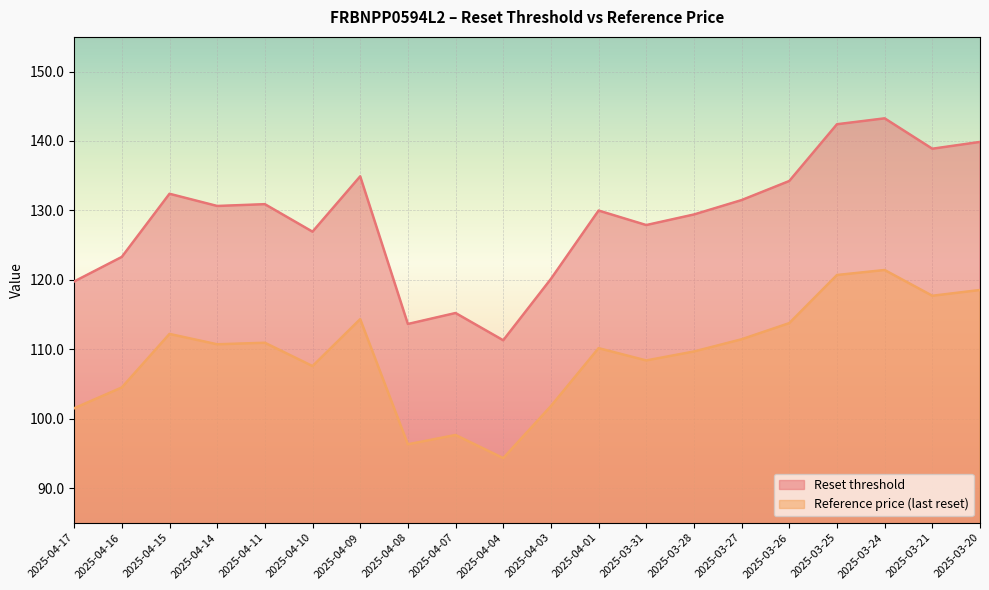

How many interior local peaks does the Reset threshold series have?

6